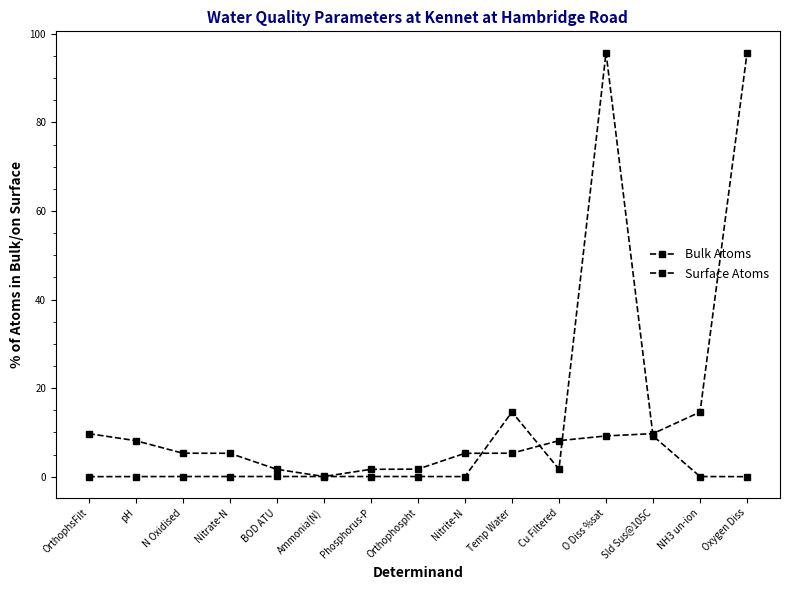

True or false: Surface Atoms has a value of 95.8 at Oxygen Diss.

True